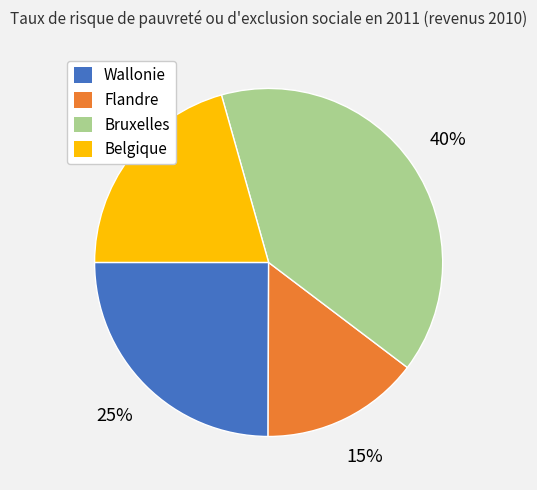

Does Belgique represent more than half of the total?

No